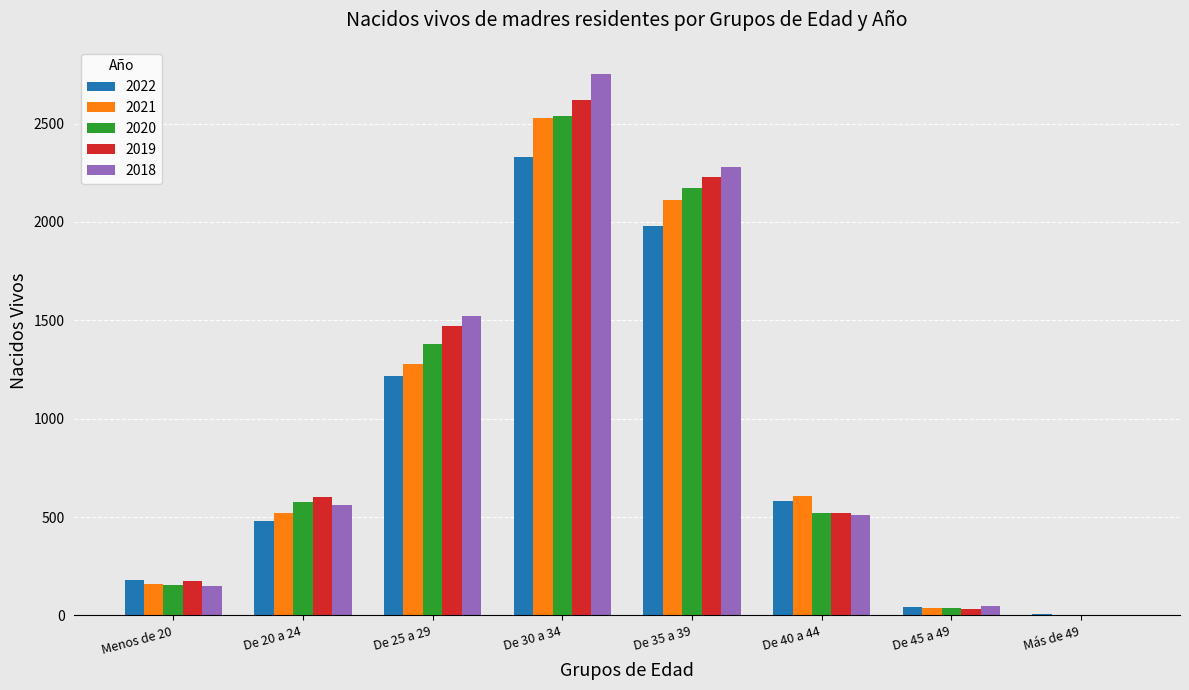

Where does the 2021 series first go above 607?

De 25 a 29